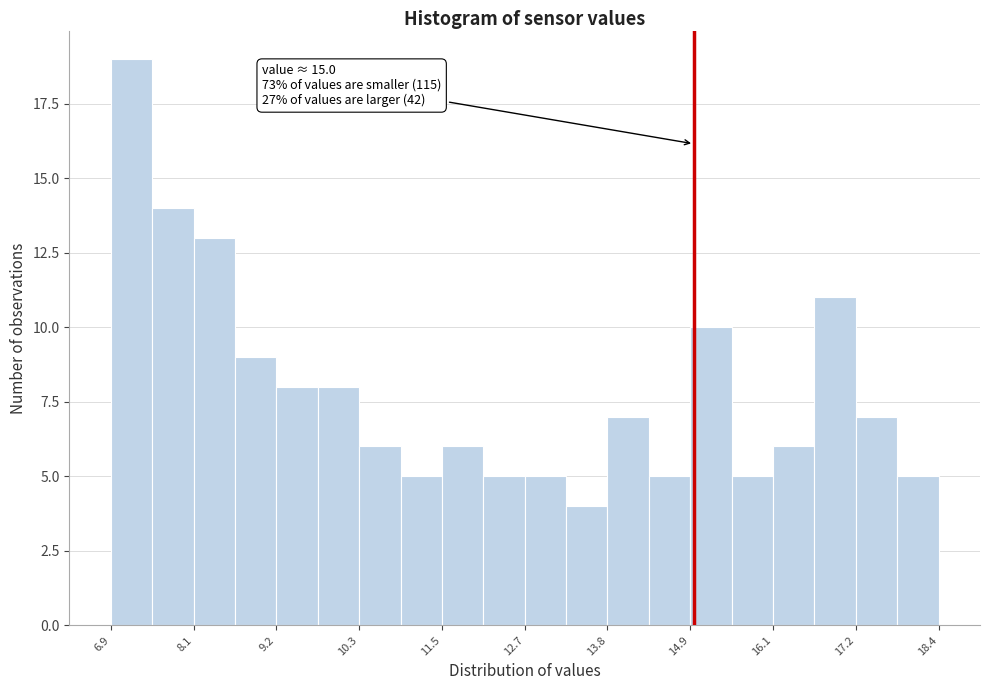

Read against the x-axis, roughly where is the centre of the tallest bar?

7.2